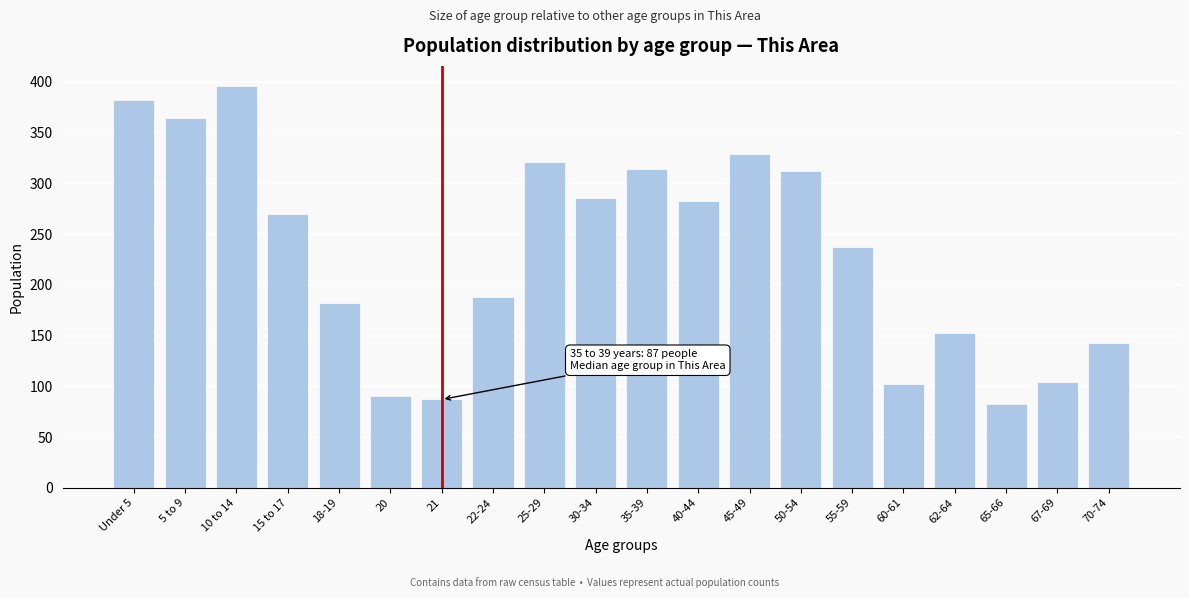

Reading right to left, extract all data points from this chart.

143	104	83	153	102	237	312	329	283	314	286	321	188	87	90	182	270	396	364	382